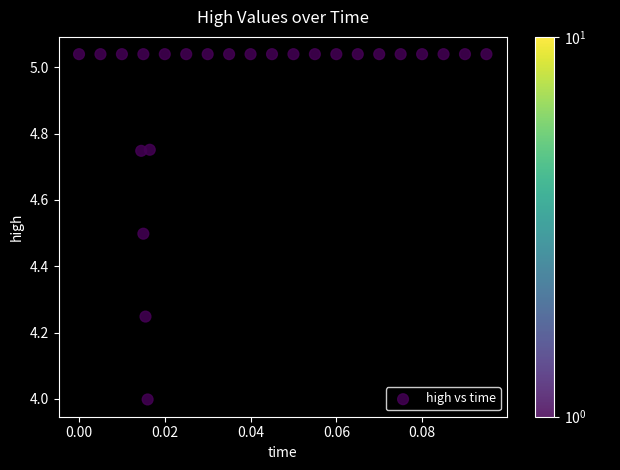

What is the range of Y values (max minus min)?

1.0